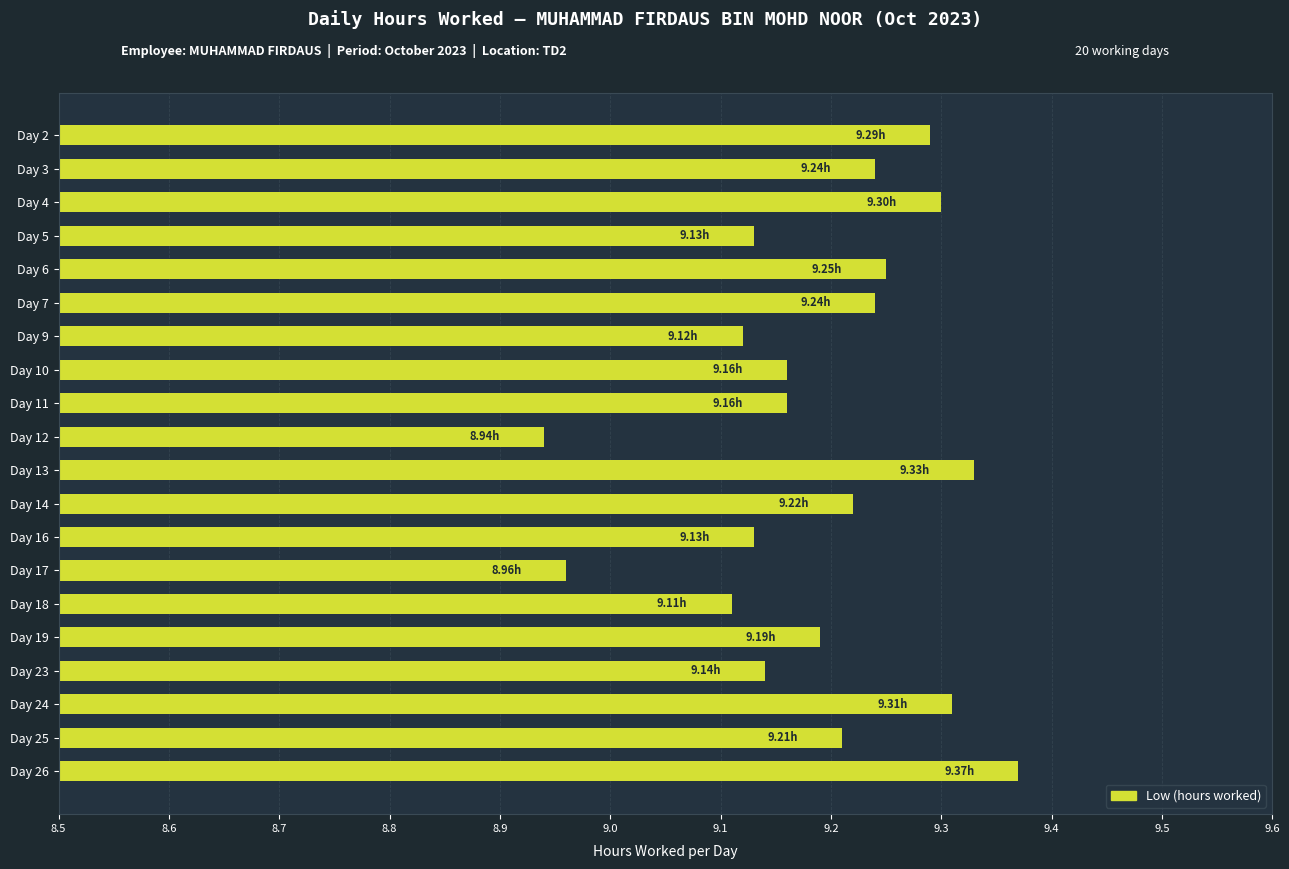

How many categories are shown in the chart?

20